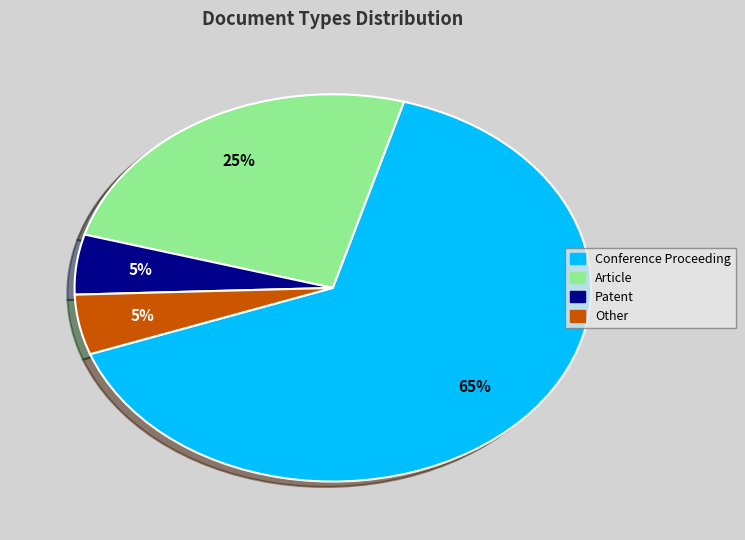

What percentage is the Conference Proceeding slice, to the nearest percent?

65%